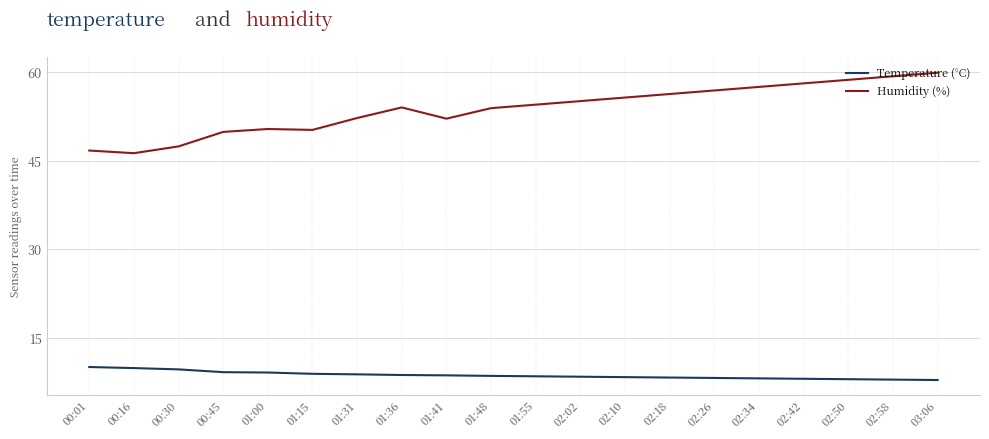

Count the number of data series in this chart.

2